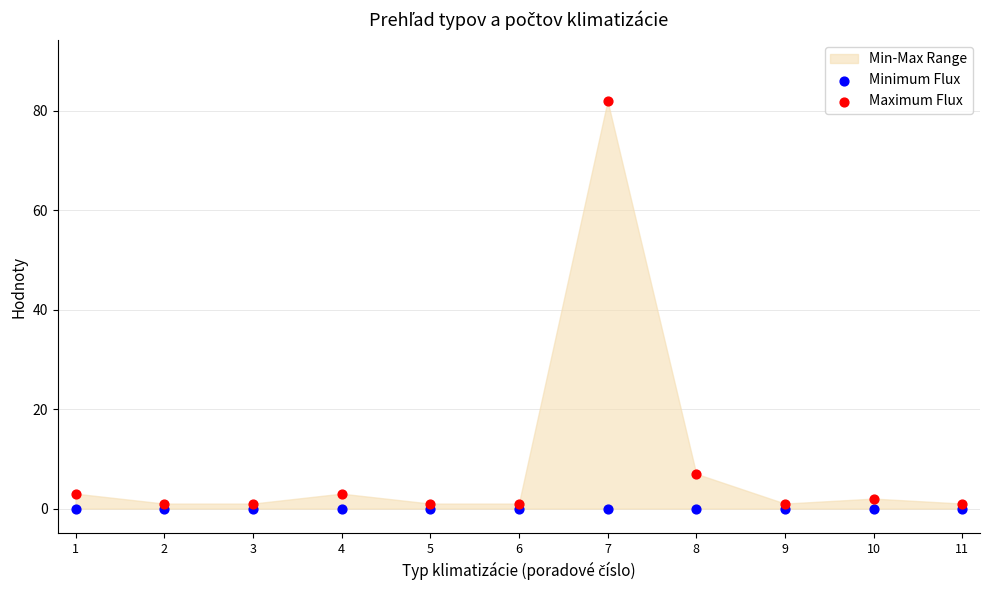

Which series contains the lowest Y value?

Minimum Flux